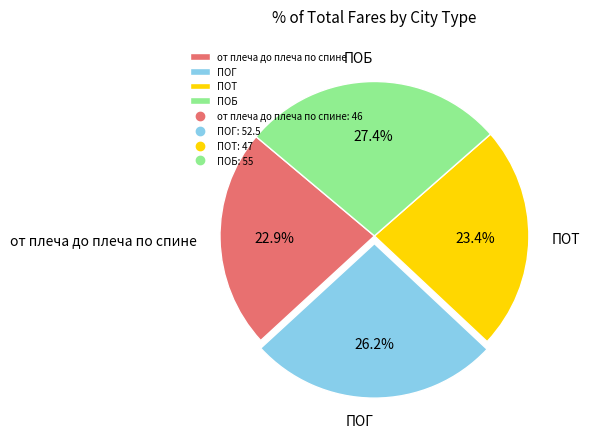

To the nearest percent, what portion does ПОГ represent?

26%